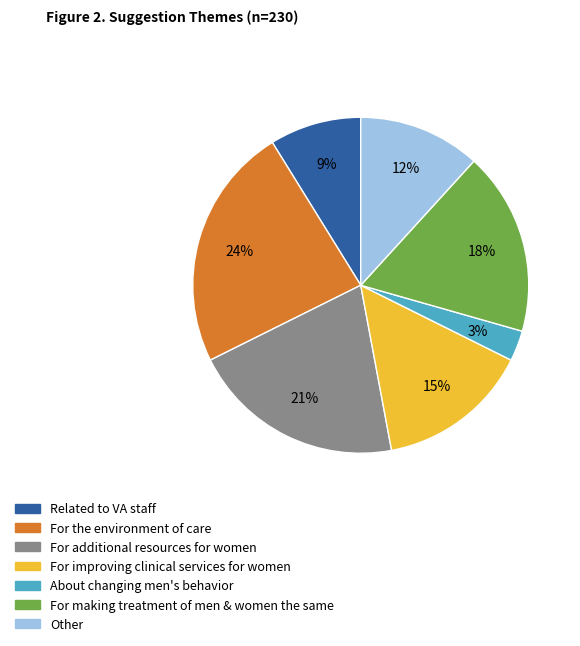

Is the sum of For the environment of care and Related to VA staff greater than half?

No